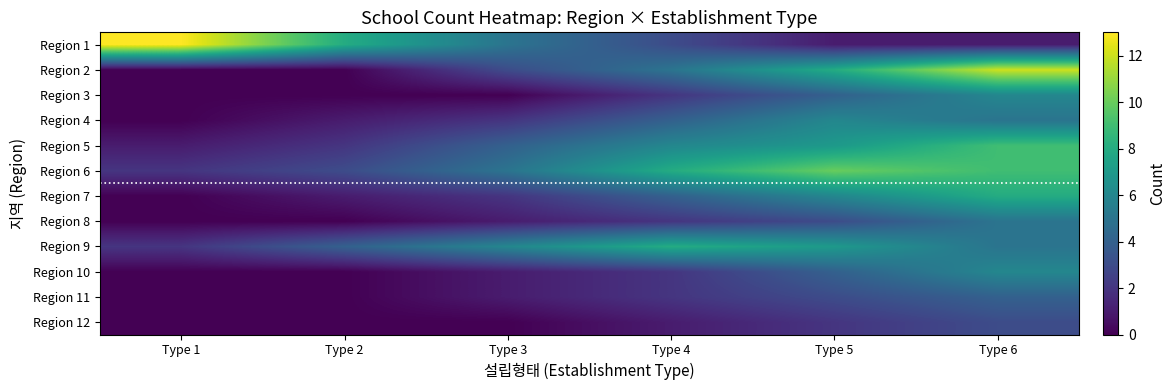

What is the difference between the highest and lowest values at Type 6?

11